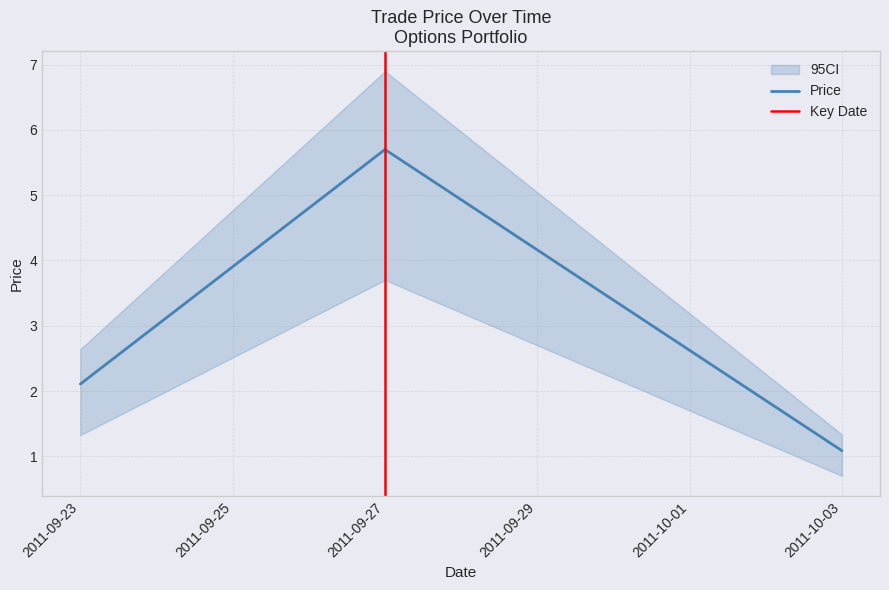

List the series in order of their peak value, lowest first.

Price_lower, Price, Price_upper